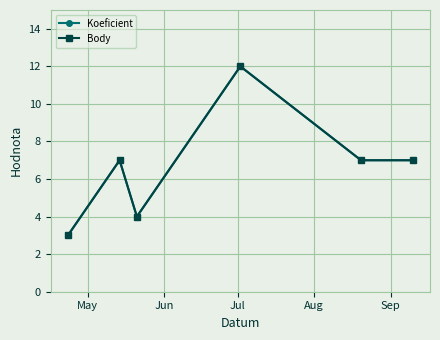

How many lines are shown in the chart?

2